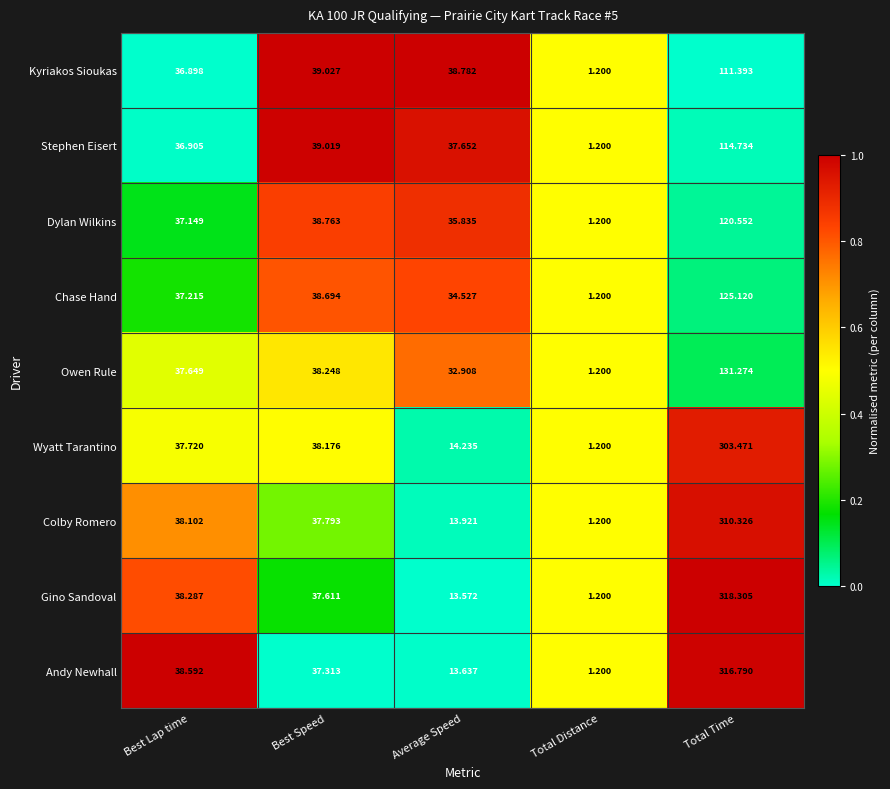

Rank the series at Average Speed from highest to lowest value.

Kyriakos Sioukas, Stephen Eisert, Dylan Wilkins, Chase Hand, Owen Rule, Wyatt Tarantino, Colby Romero, Andy Newhall, Gino Sandoval